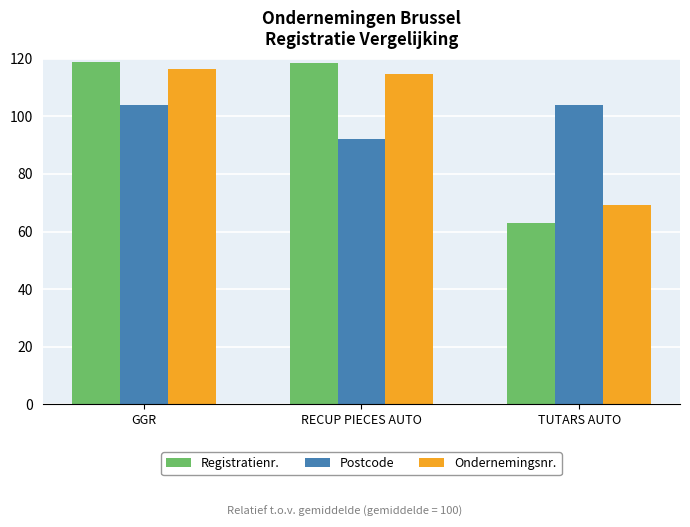

What is the difference between the highest and lowest values at RECUP PIECES AUTO?

26.5